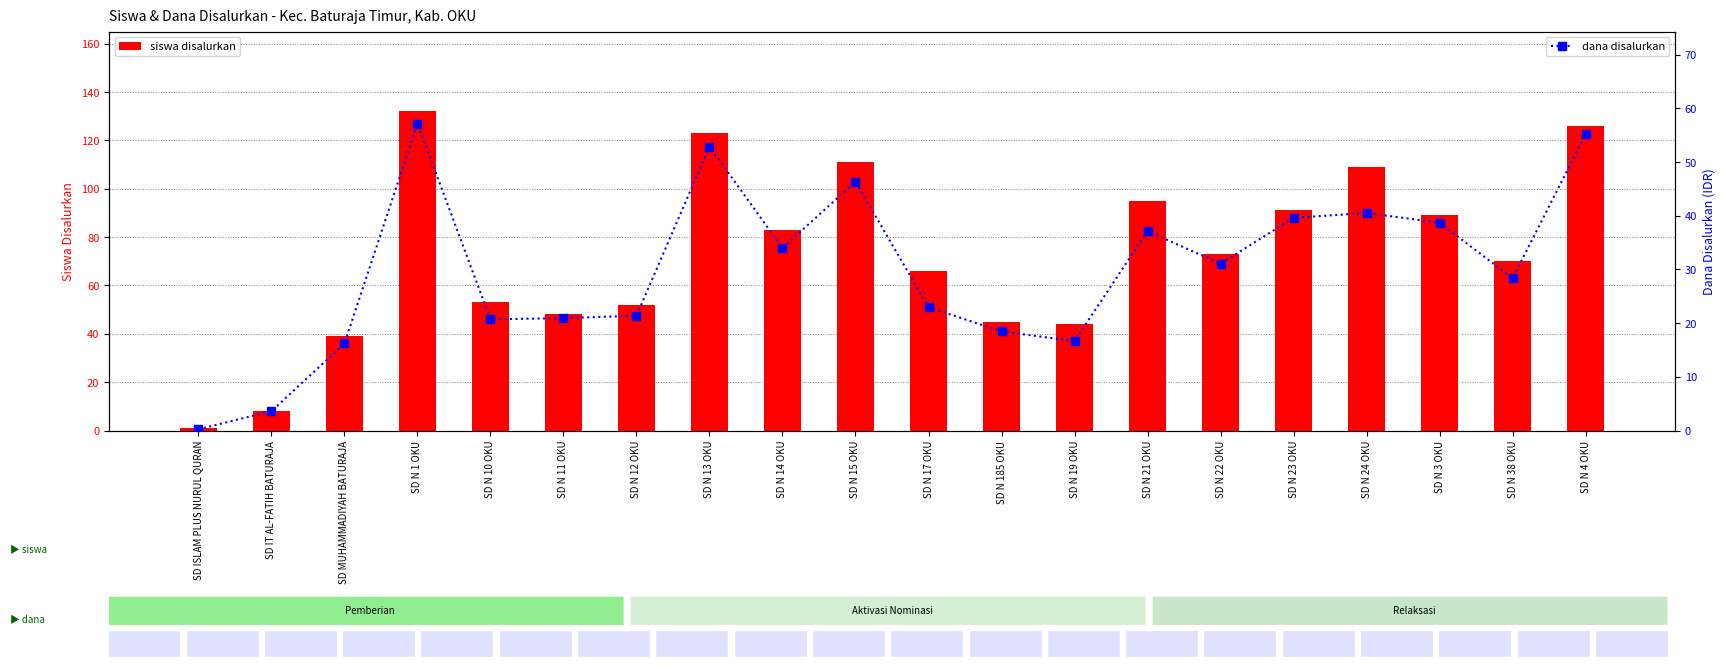

At how many categories does at least one series exceed 74?

9